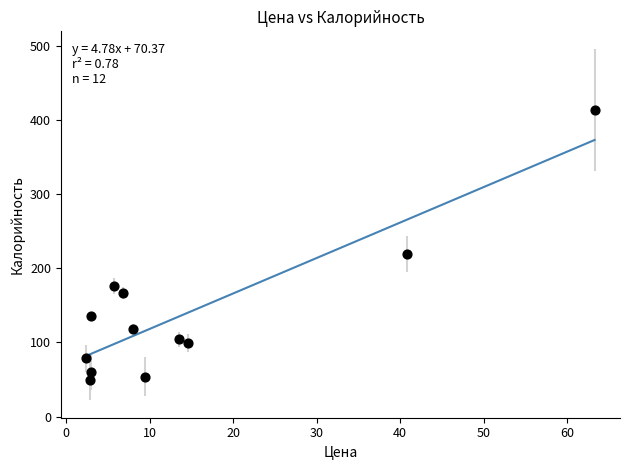

What is the average X value?

14.5